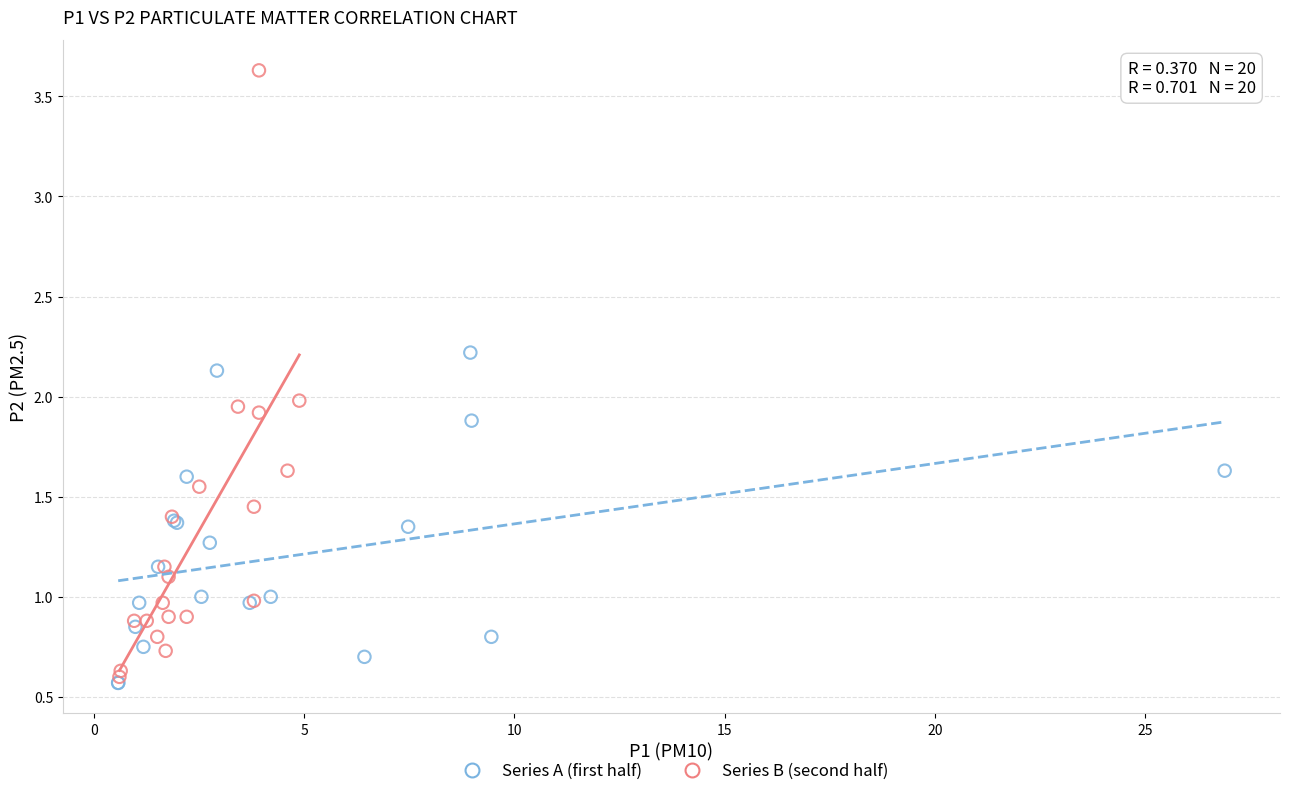

Which series contains the highest Y value?

Series B (second half)